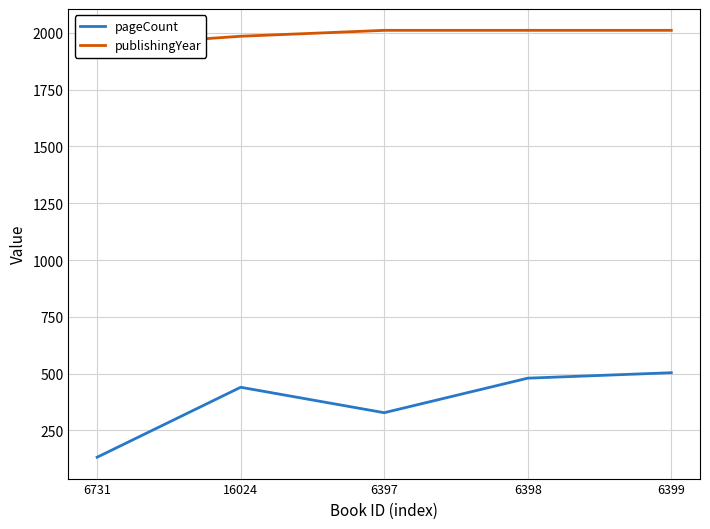

True or false: publishingYear has a value of 1985 at 16024.

True